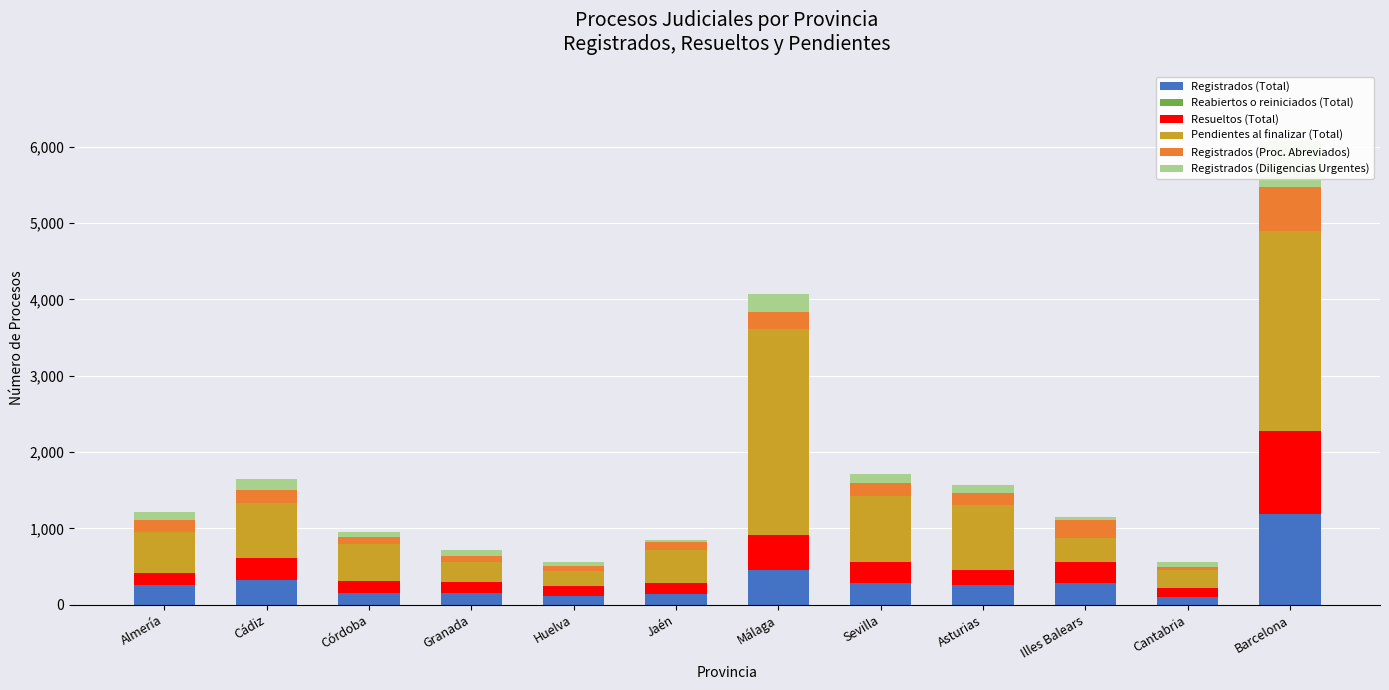

At Asturias, list the series in order from largest to smallest.

Pendientes al finalizar (Total), Registrados (Total), Resueltos (Total), Registrados (Proc. Abreviados), Registrados (Diligencias Urgentes), Reabiertos o reiniciados (Total)